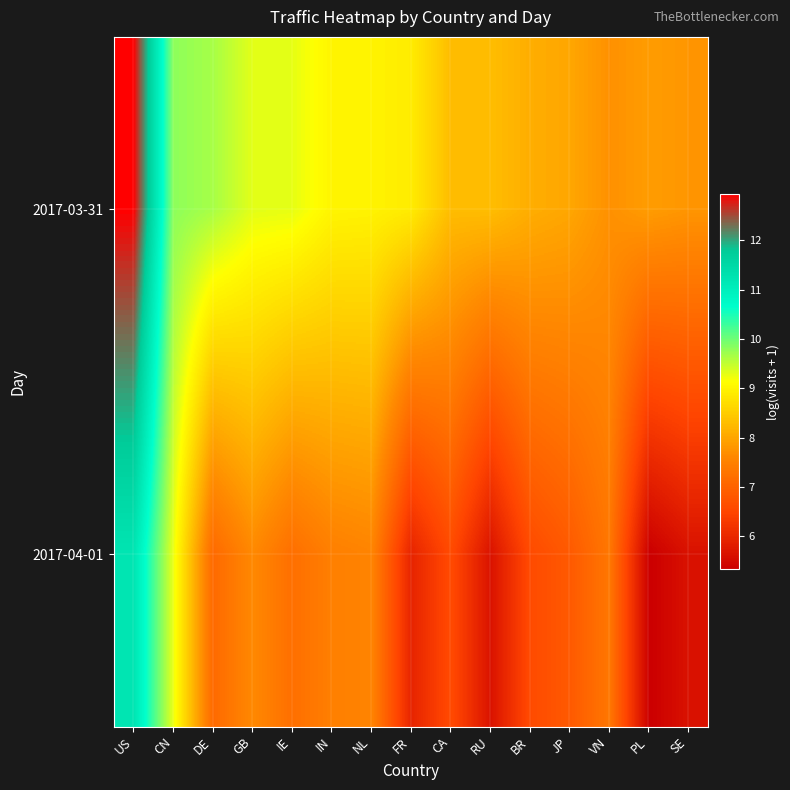

Which series has the widest spread of values?

2017-04-01